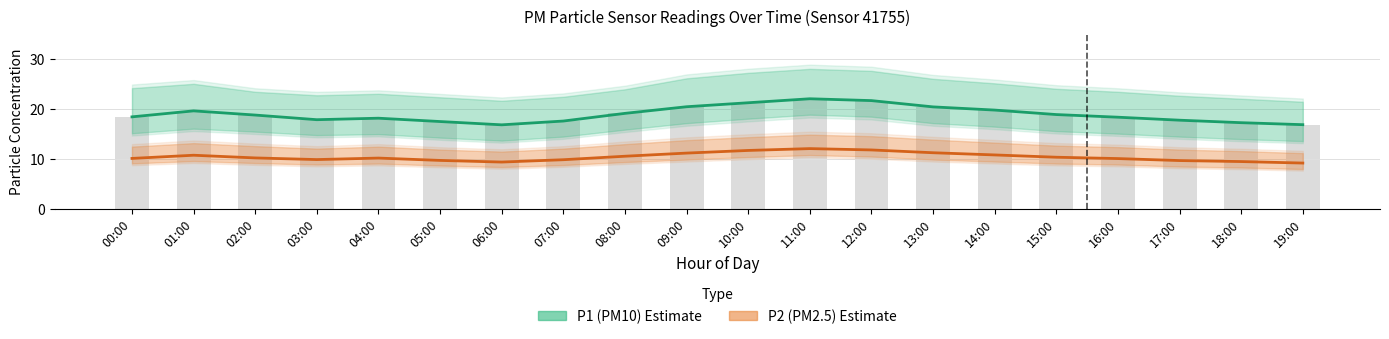

True or false: P1 bars has a value of 17.5 at 05:00.

True